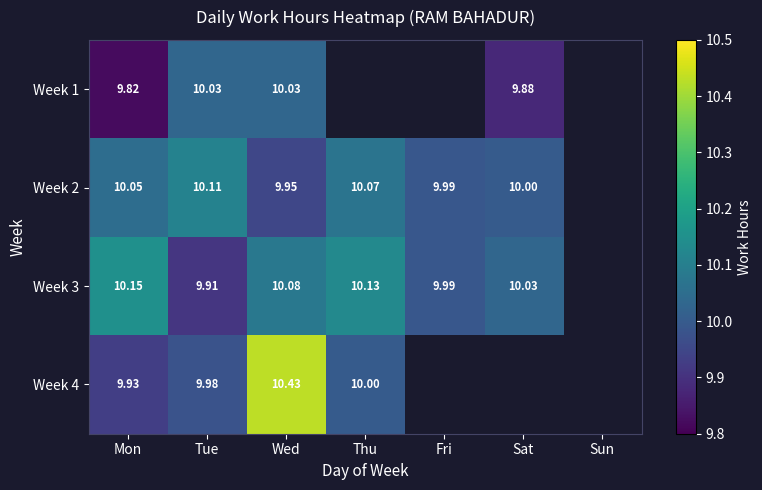

At which category does the chart reach its peak across all series?

Wed